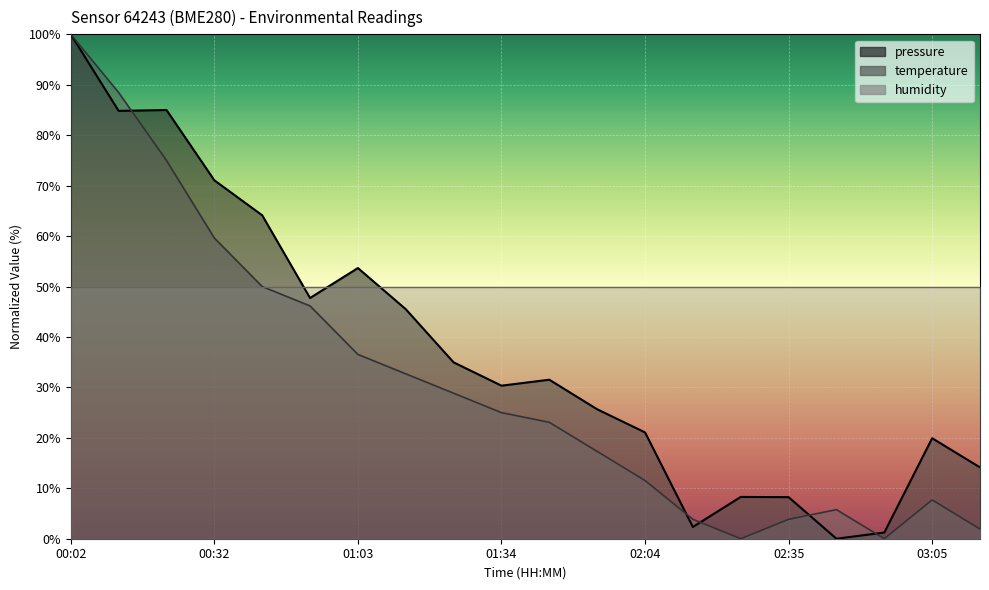

Reading left to right, transcribe all the data shown in this chart.

pressure: 100.0	84.8	85.0	71.1	64.1	47.7	53.7	45.5	35.0	30.3	31.5	25.7	21.1	2.3	8.3	8.2	0.0	1.2	19.9	14.1
temperature: 100.0	88.5	75.0	59.6	50.0	46.2	36.5	32.7	28.8	25.0	23.1	17.3	11.5	3.8	0.0	3.8	5.8	0.0	7.7	1.9